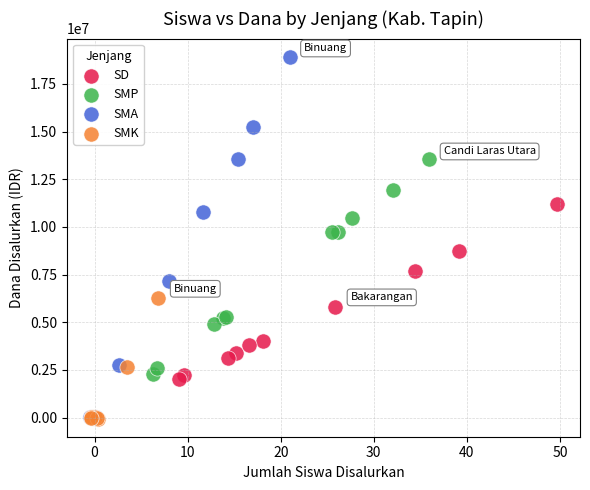

Which series has the widest spread of Y values?

SMA